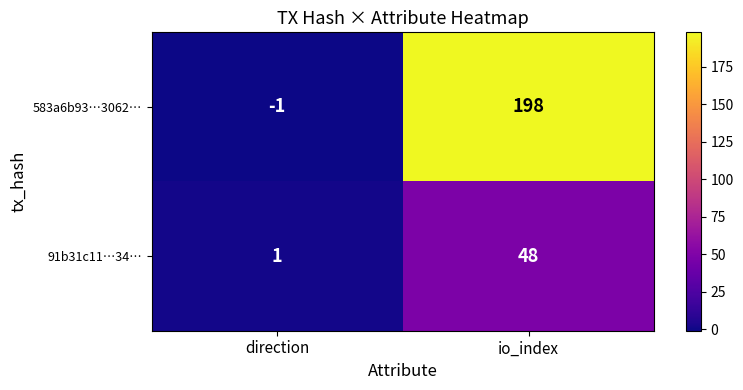

The value of 91b31c11…34… at io_index is 48. True or false?

True